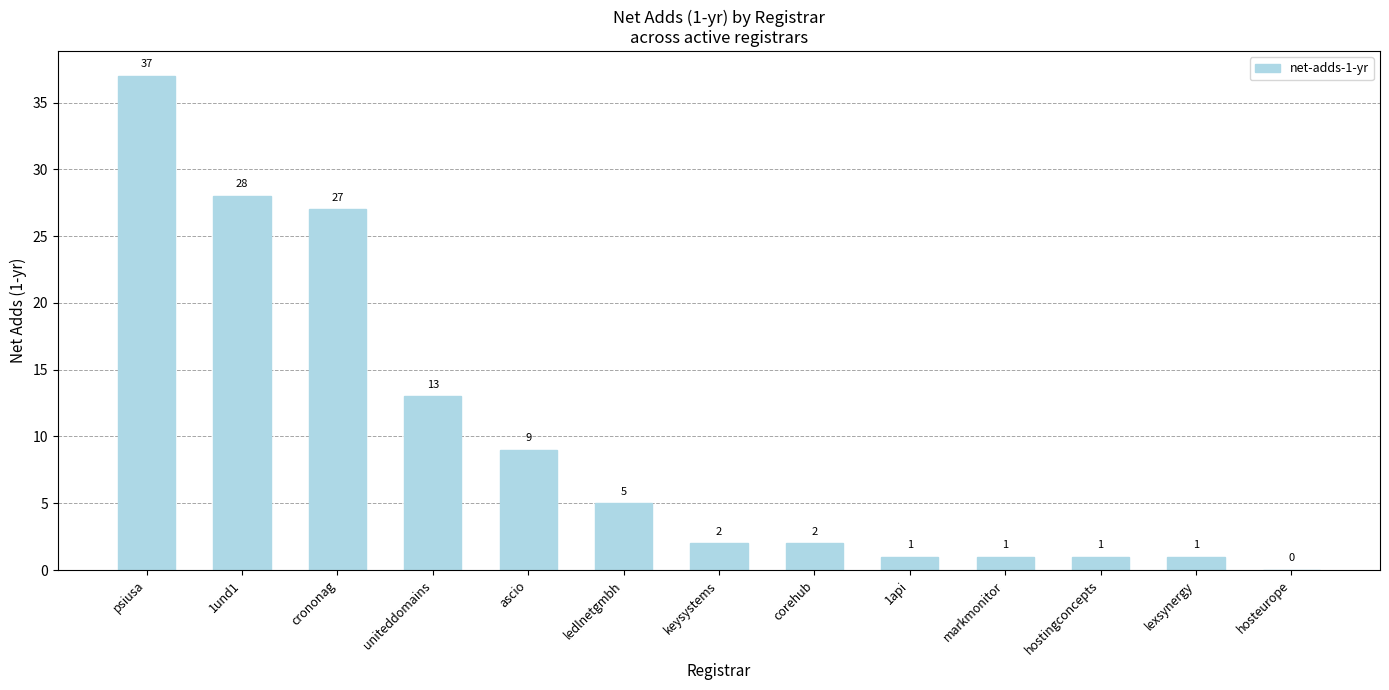

Approximately how many times larger is the value at 1und1 compared to psiusa?

0.8